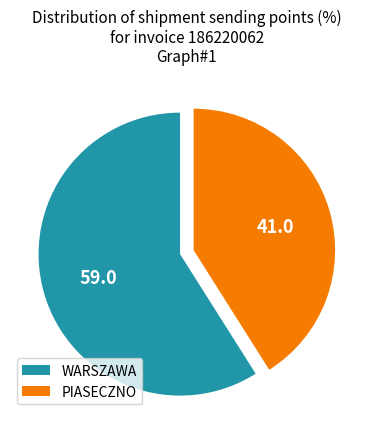

True or false: WARSZAWA accounts for 45% of the total.

False